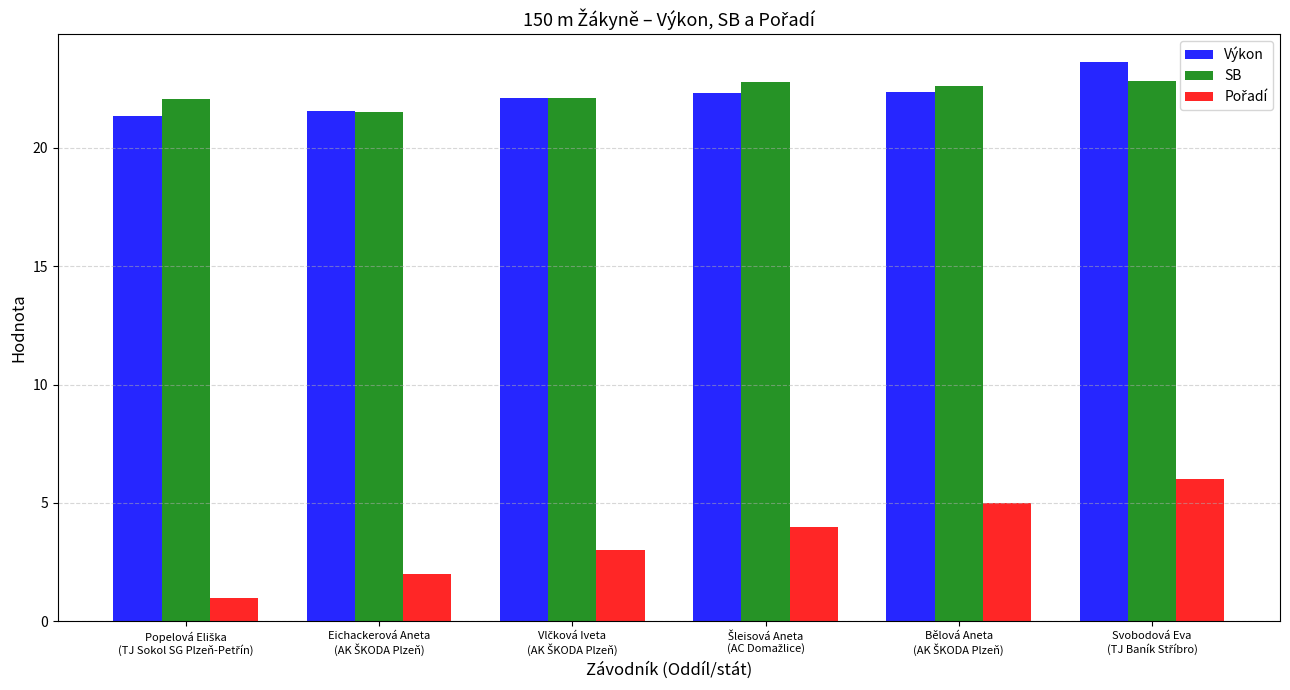

What is the difference between the maximum and minimum values in the Výkon series?

2.3